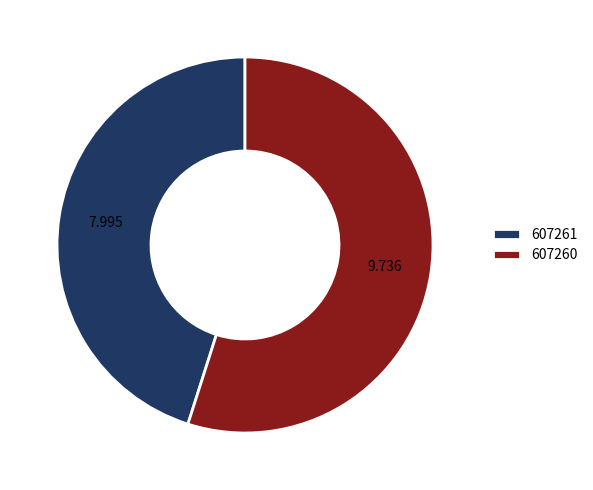

How many segments does this pie chart have?

2